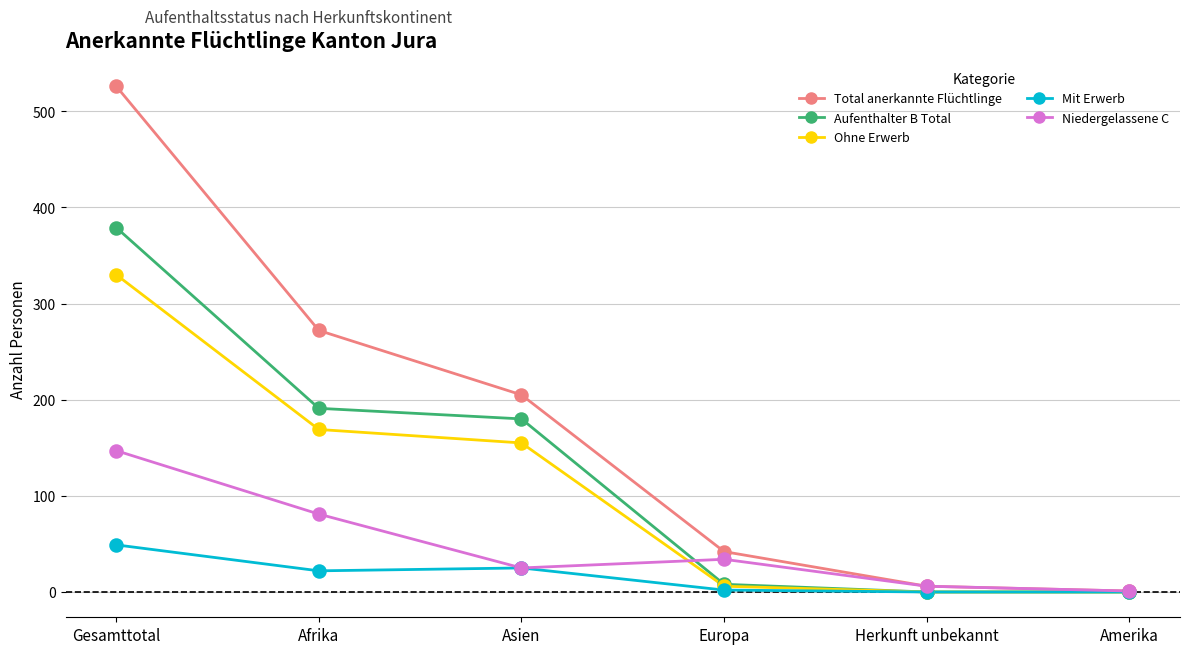

What are all the series names shown in the legend?

Total anerkannte Flüchtlinge, Aufenthalter B Total, Ohne Erwerb, Mit Erwerb, Niedergelassene C